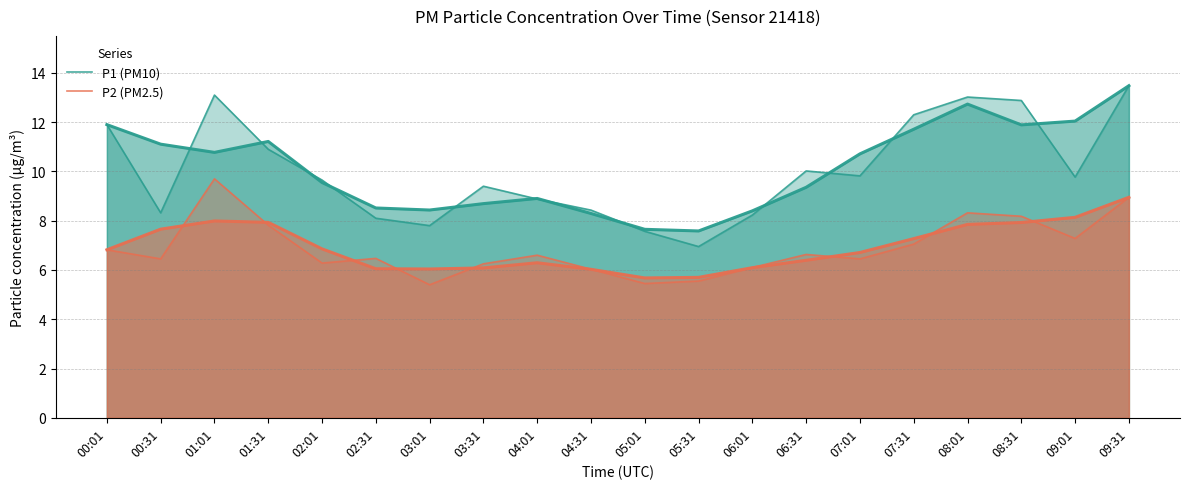

Which category has the lowest value across all series?

03:01